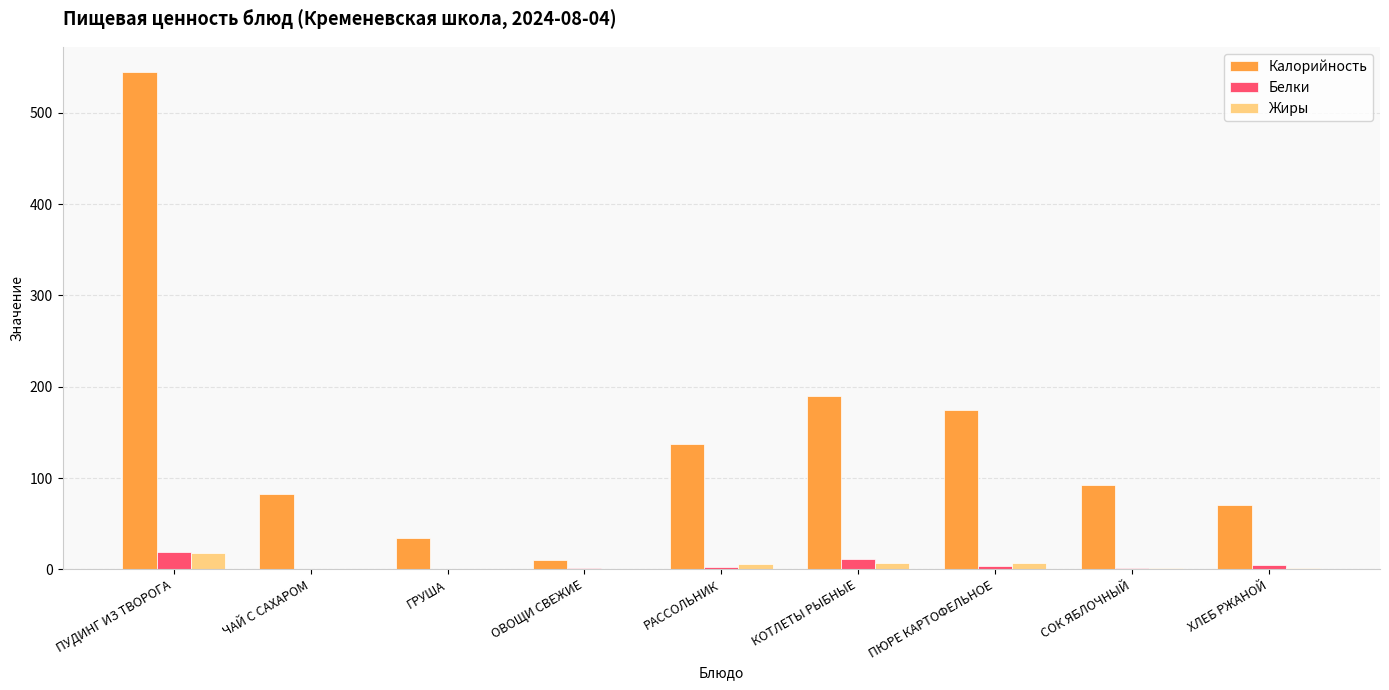

At which category is the sum across all series the highest?

ПУДИНГ ИЗ ТВОРОГА